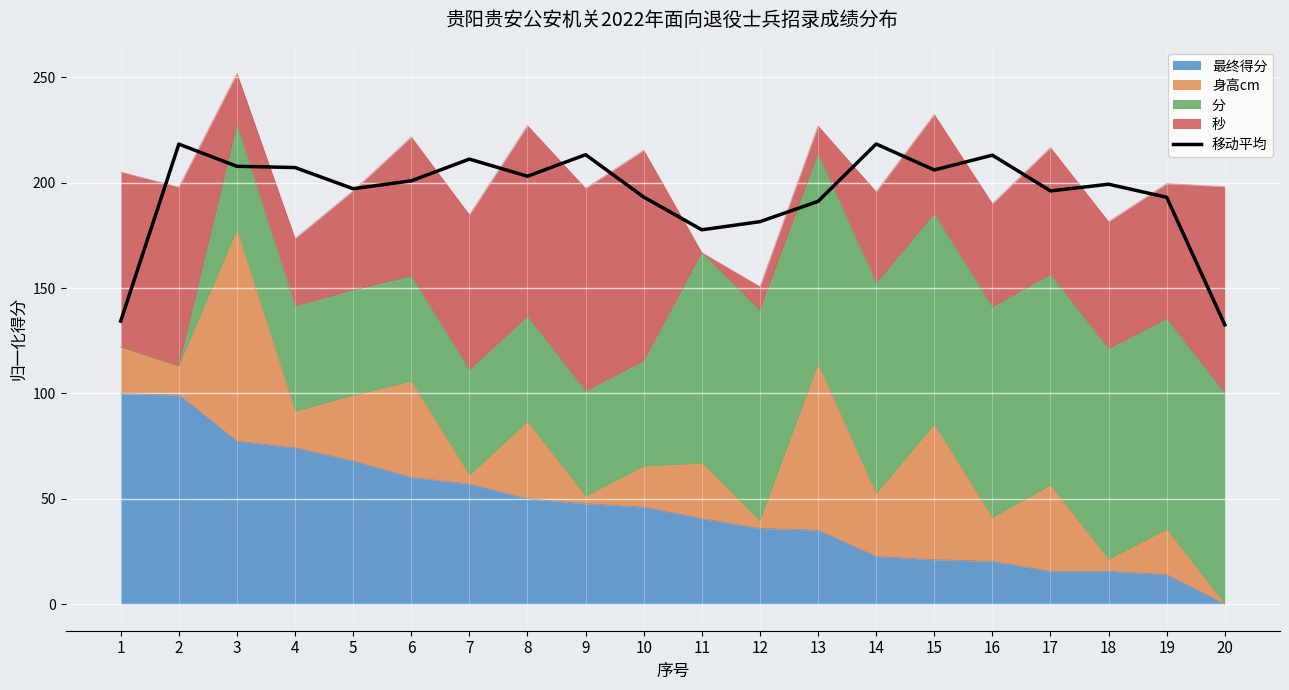

How many points are higher than both their immediate neighbors (excluding endpoints)?

6